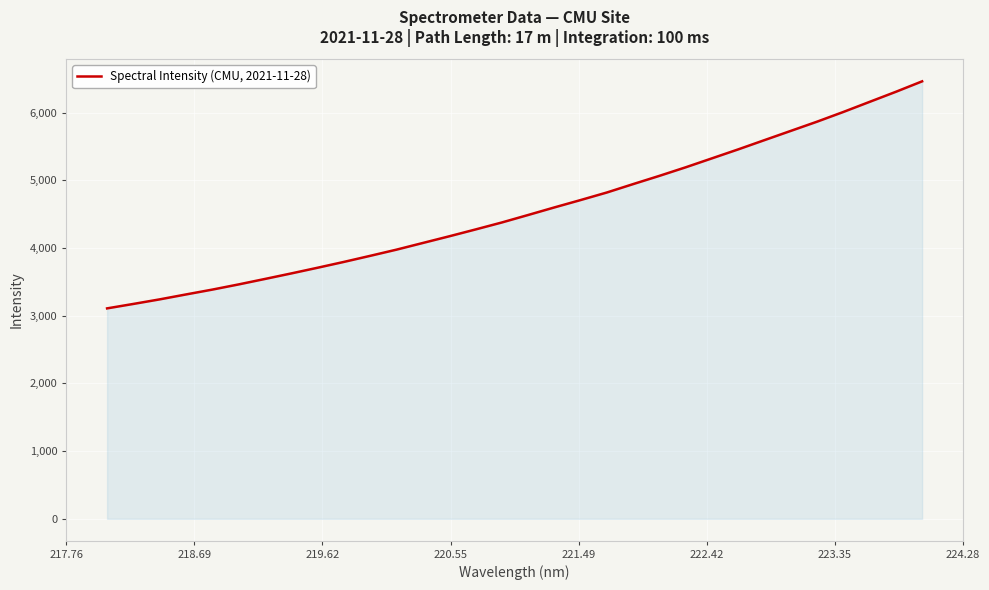

What is the minimum value shown in the chart?

3107.6